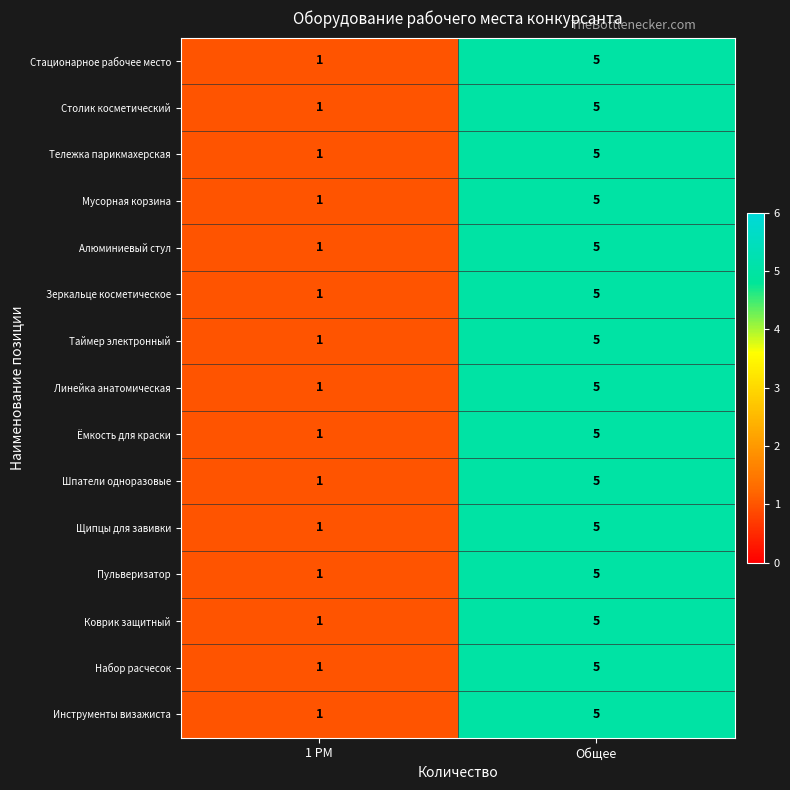

What value does the Коврик защитный series have at Общее?

5